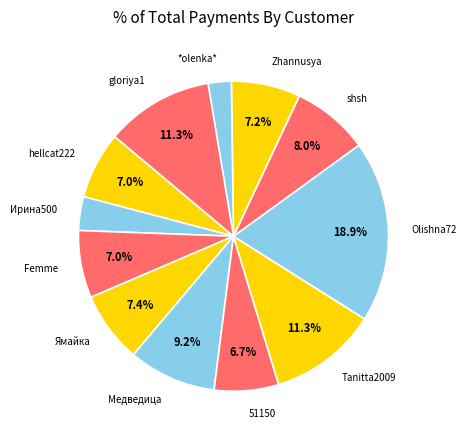

What percentage is NOT represented by Ямайка?

92.6%